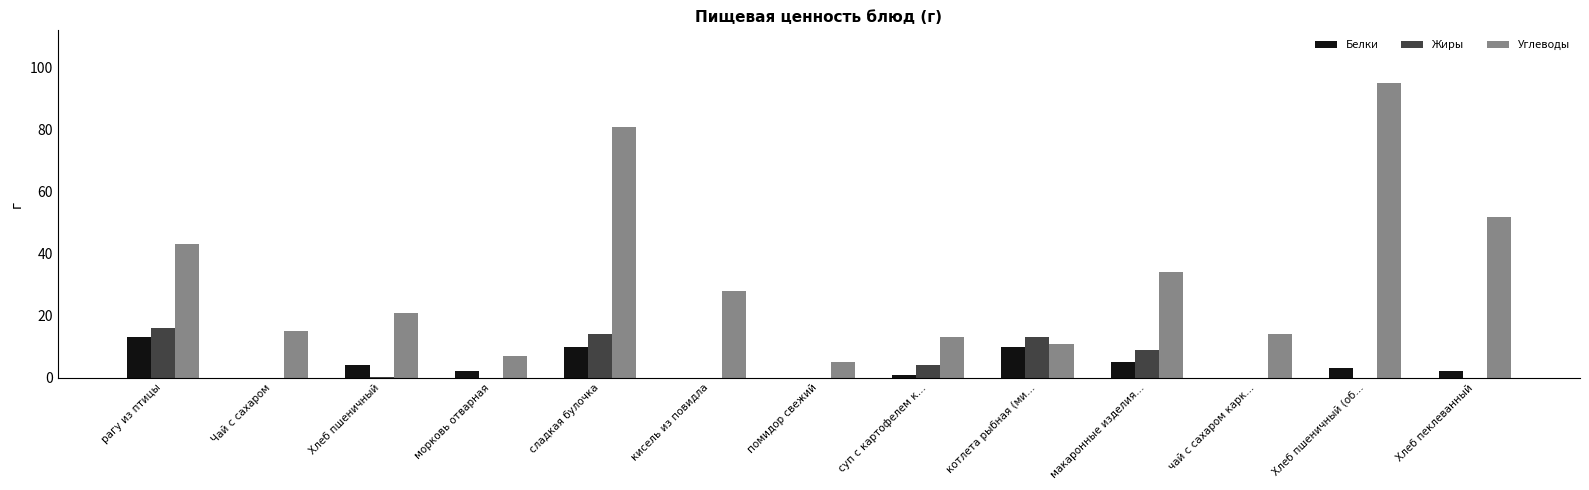

What is the total value across all series at чай с сахаром карк…?

14.0